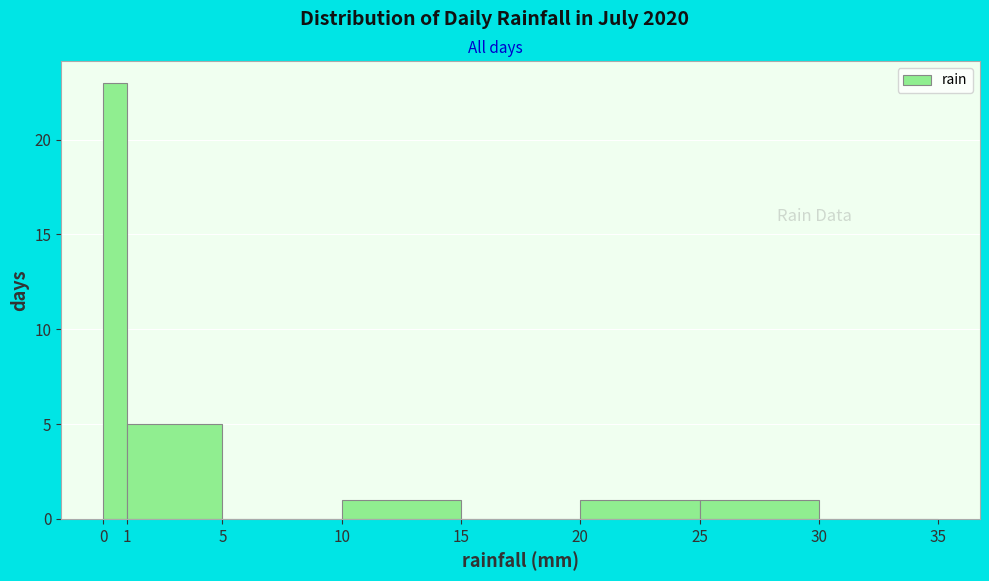

Reading left to right, list every bar in this chart as the range it spans on the x-axis followed by its height. The values are not printed on the chart, so give them approximately, as read against the axis.

0 to 1: 23
1 to 5: 5
5 to 10: 0
10 to 15: 1
15 to 20: 0
20 to 25: 1
25 to 30: 1
30 to 35: 0